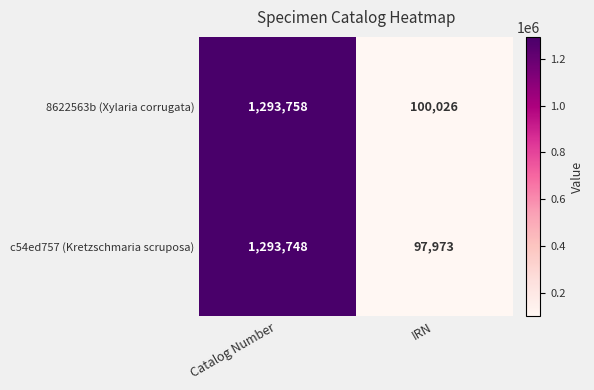

Which series has the largest total across all categories?

8622563b (Xylaria corrugata)